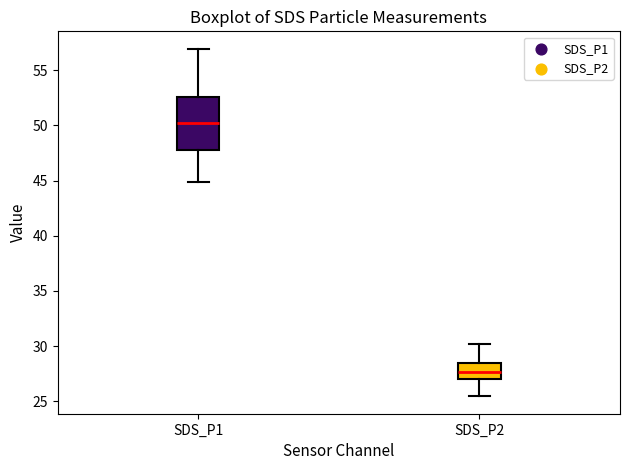

Reading left to right, read every box against the y-axis: the position of its median line, the range the box covers, and the ends of its whiskers. The values are not printed on the chart, so give them approximately, as read against the axis.

SDS_P1: median 50.0, box 48.0 to 52.5, whiskers 45.0 to 57.0
SDS_P2: median 27.5, box 27.0 to 28.5, whiskers 25.5 to 30.0